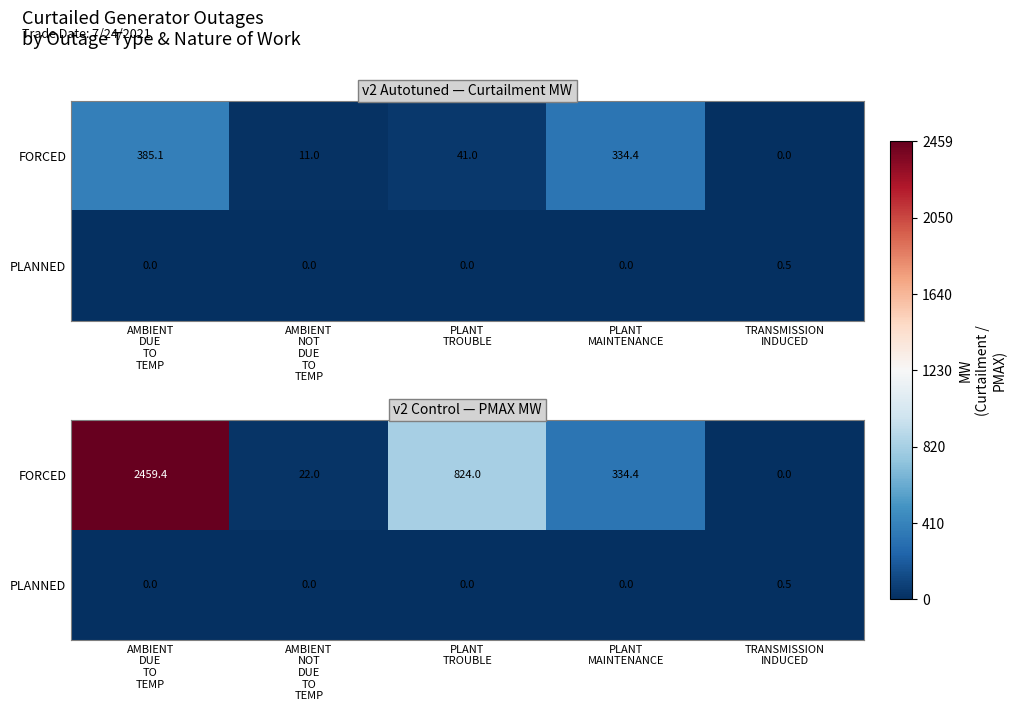

At which label does PLANNED reach its minimum?

AMBIENT DUE TO TEMP